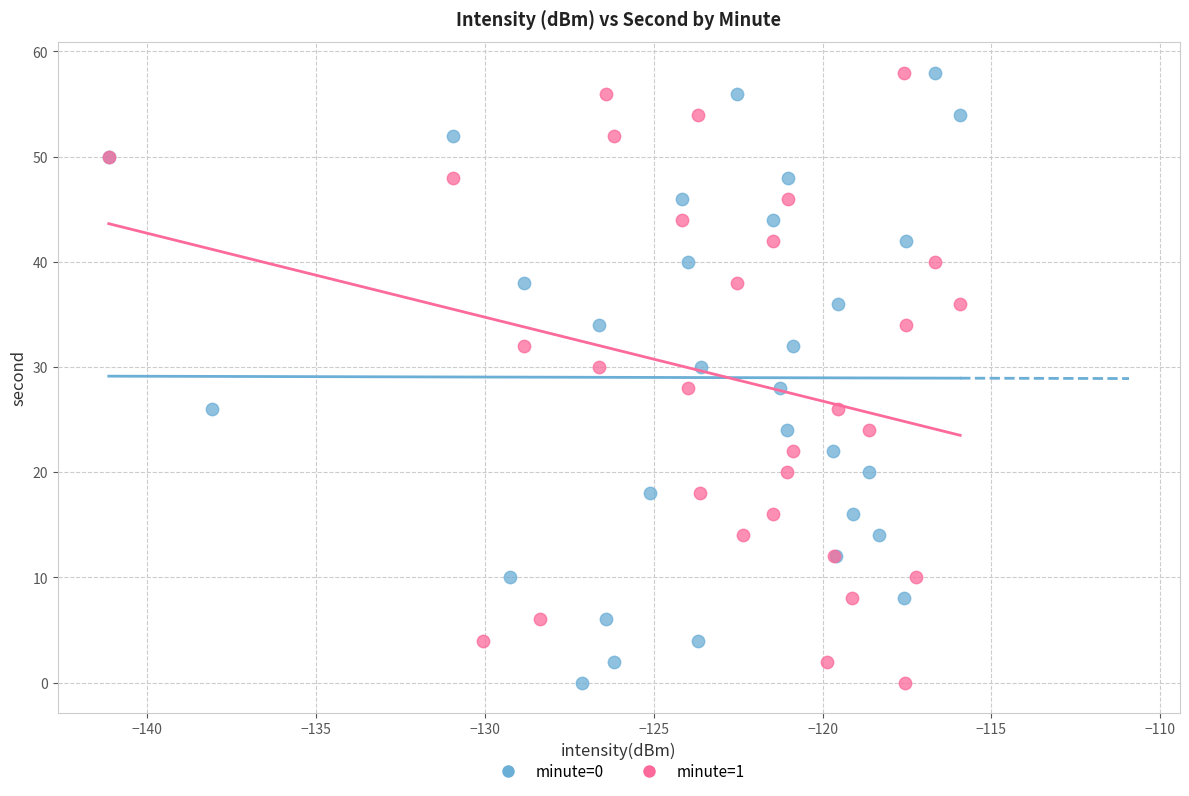

What are all the series names shown in the legend?

minute=0, minute=1